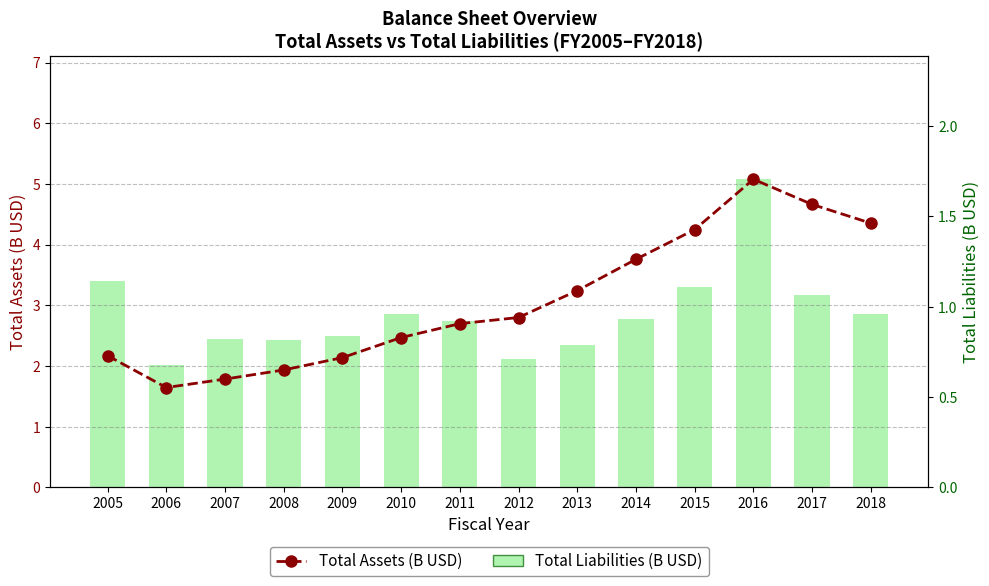

Between 2007 and 2016, which series saw the biggest shift?

Total Assets (USD B)